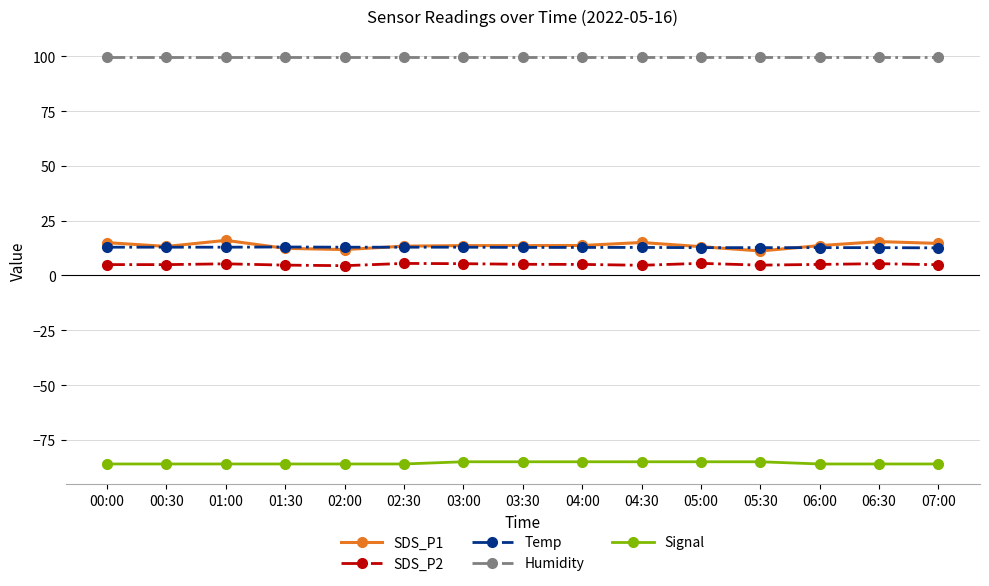

Is this an area chart (filled region under the line)?

No